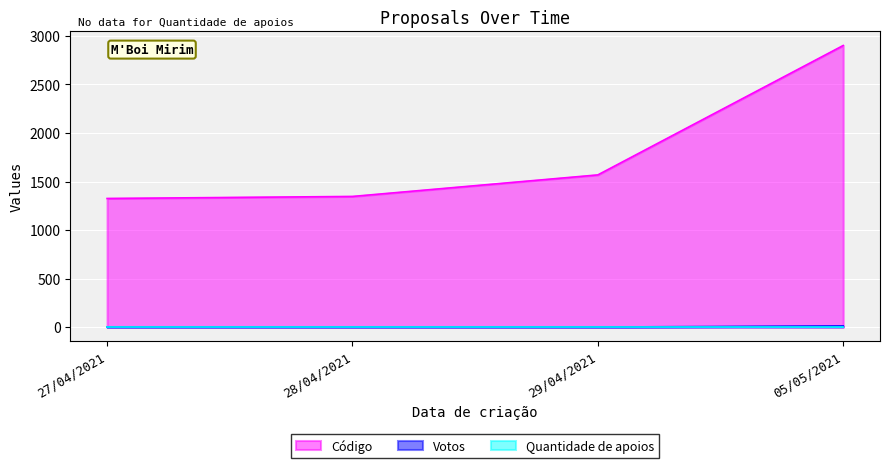

At how many categories does at least one series exceed 1250?

4